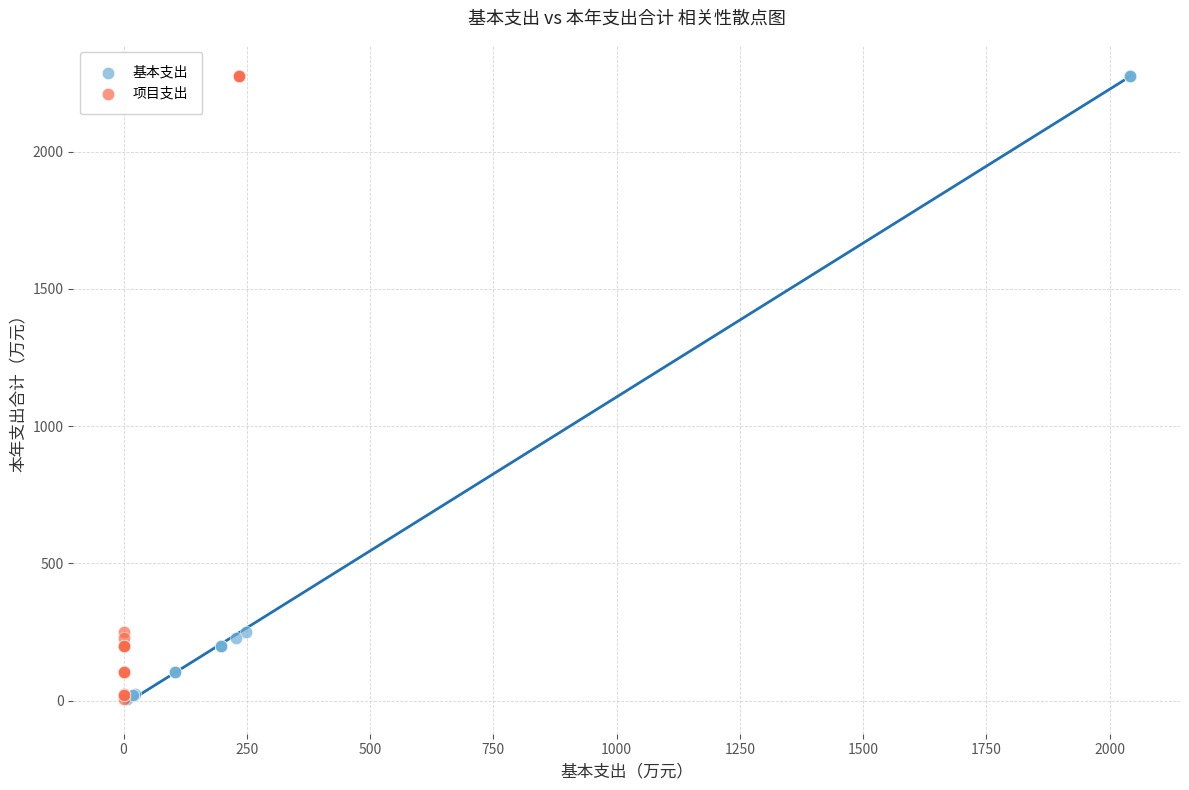

What are all the series names shown in the legend?

基本支出, 项目支出